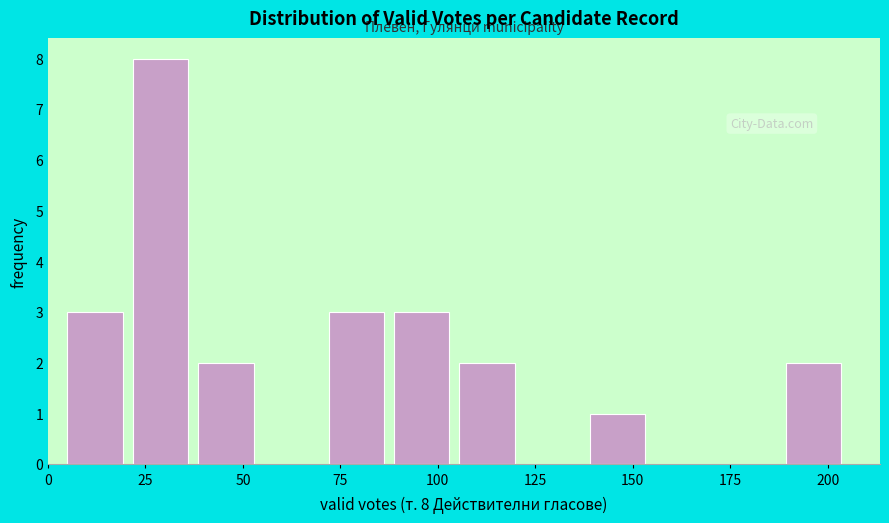

Around what value on the x-axis is the tallest bar? Give the approximate position of its centre, as read against the axis.

30